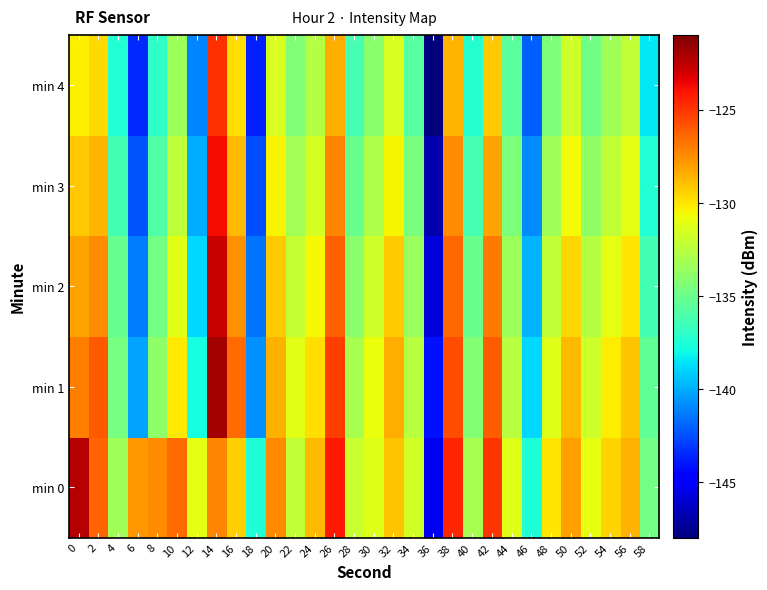

Reading left to right, list all the values displayed in this chart.

min 0: 0=-122.3	2=-126.3	4=-133.3	6=-127.8	8=-127.4	10=-126.6	12=-131.1	14=-127.2	16=-129.4	18=-137.5	20=-127.4	22=-132.3	24=-128.8	26=-124.3	28=-132.0	30=-131.3	32=-129.0	34=-131.7	36=-145.3	38=-124.5	40=-133.1	42=-125.0	44=-131.3	46=-137.5	48=-130.0	50=-128.0	52=-130.9	54=-129.4	56=-128.6	58=-134.8
min 1: 0=-127.1	2=-126.0	4=-134.7	6=-140.3	8=-133.9	10=-130.1	12=-137.8	14=-121.9	16=-126.5	18=-140.8	20=-128.5	22=-131.2	24=-129.8	26=-125.3	28=-133.1	30=-130.9	32=-128.4	34=-132.6	36=-144.1	38=-125.7	40=-134.2	42=-126.1	44=-132.5	46=-138.9	48=-131.3	50=-128.7	52=-131.8	54=-130.2	56=-129.1	58=-135.4
min 2: 0=-128.1	2=-127.5	4=-135.2	6=-141.3	8=-134.8	10=-131.2	12=-138.9	14=-122.7	16=-127.6	18=-141.5	20=-129.3	22=-132.1	24=-130.5	26=-126.2	28=-134.0	30=-131.8	32=-129.3	34=-133.5	36=-145.8	38=-126.4	40=-135.1	42=-127.0	44=-133.4	46=-139.8	48=-132.2	50=-129.6	52=-132.7	54=-131.1	56=-130.0	58=-136.3
min 3: 0=-129.2	2=-128.6	4=-136.3	6=-142.4	8=-135.9	10=-132.3	12=-140.0	14=-123.8	16=-128.7	18=-142.6	20=-130.4	22=-133.2	24=-131.6	26=-127.3	28=-135.1	30=-132.9	32=-130.4	34=-134.6	36=-146.9	38=-127.5	40=-136.2	42=-128.1	44=-134.5	46=-140.9	48=-133.3	50=-130.7	52=-133.8	54=-132.2	56=-131.1	58=-137.4
min 4: 0=-130.3	2=-129.7	4=-137.4	6=-143.5	8=-137.0	10=-133.4	12=-141.1	14=-124.9	16=-129.8	18=-143.7	20=-131.5	22=-134.3	24=-132.7	26=-128.4	28=-136.2	30=-134.0	32=-131.5	34=-135.7	36=-148.0	38=-128.6	40=-137.3	42=-129.2	44=-135.6	46=-142.0	48=-134.4	50=-131.8	52=-134.9	54=-133.3	56=-132.2	58=-138.5